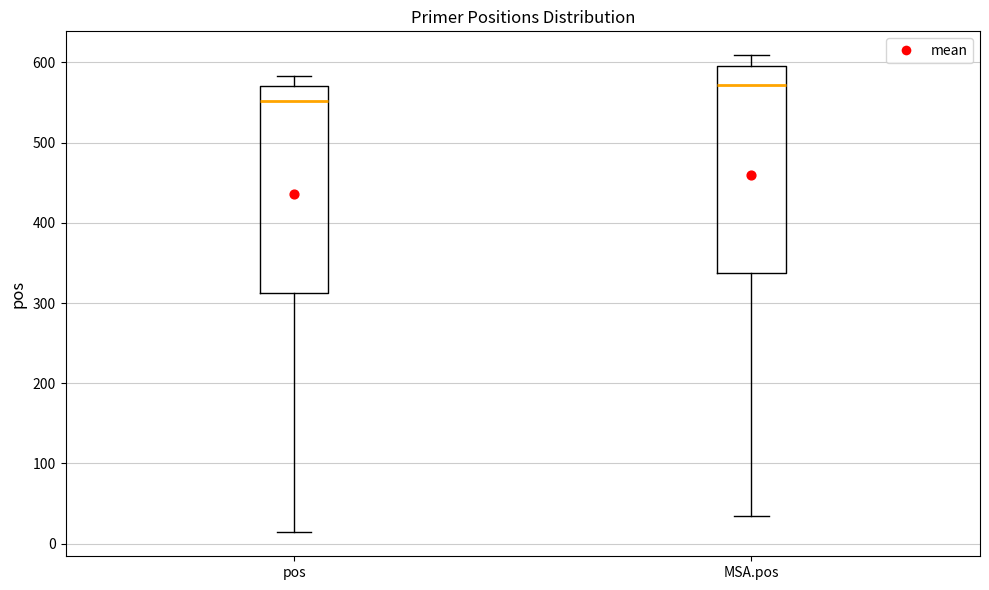

Which box has the highest median line?

MSA.pos